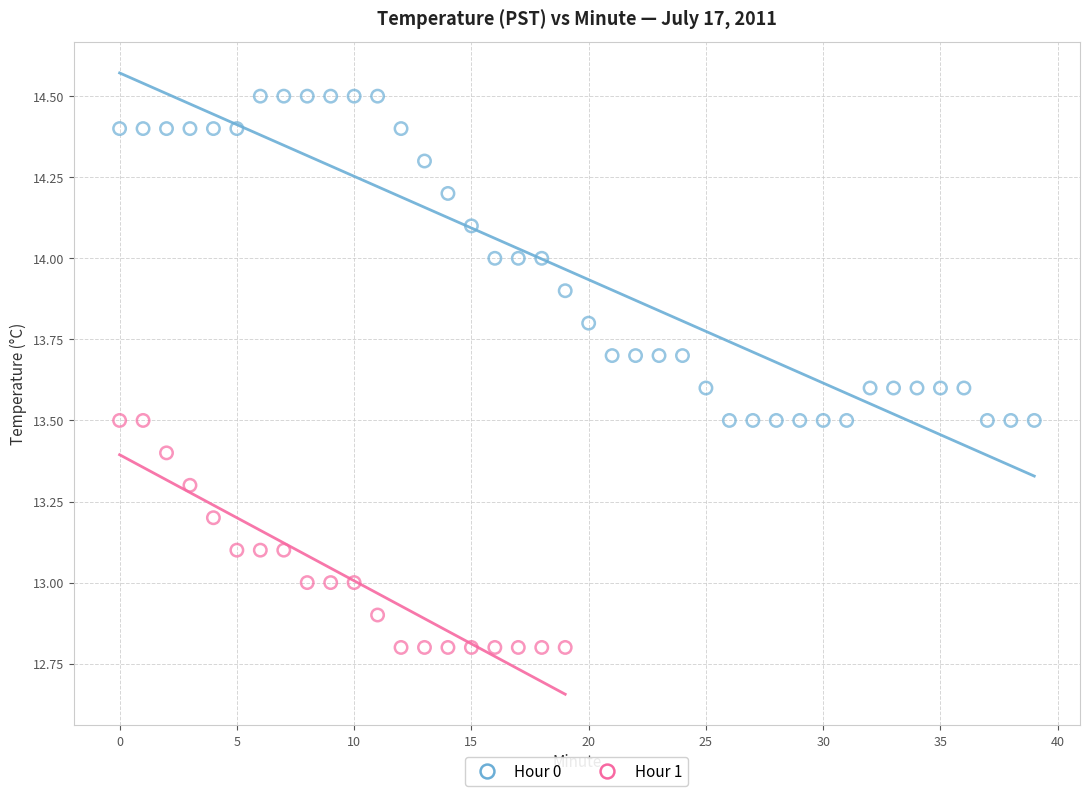

Which series has the largest Y range (max minus min)?

Hour 0